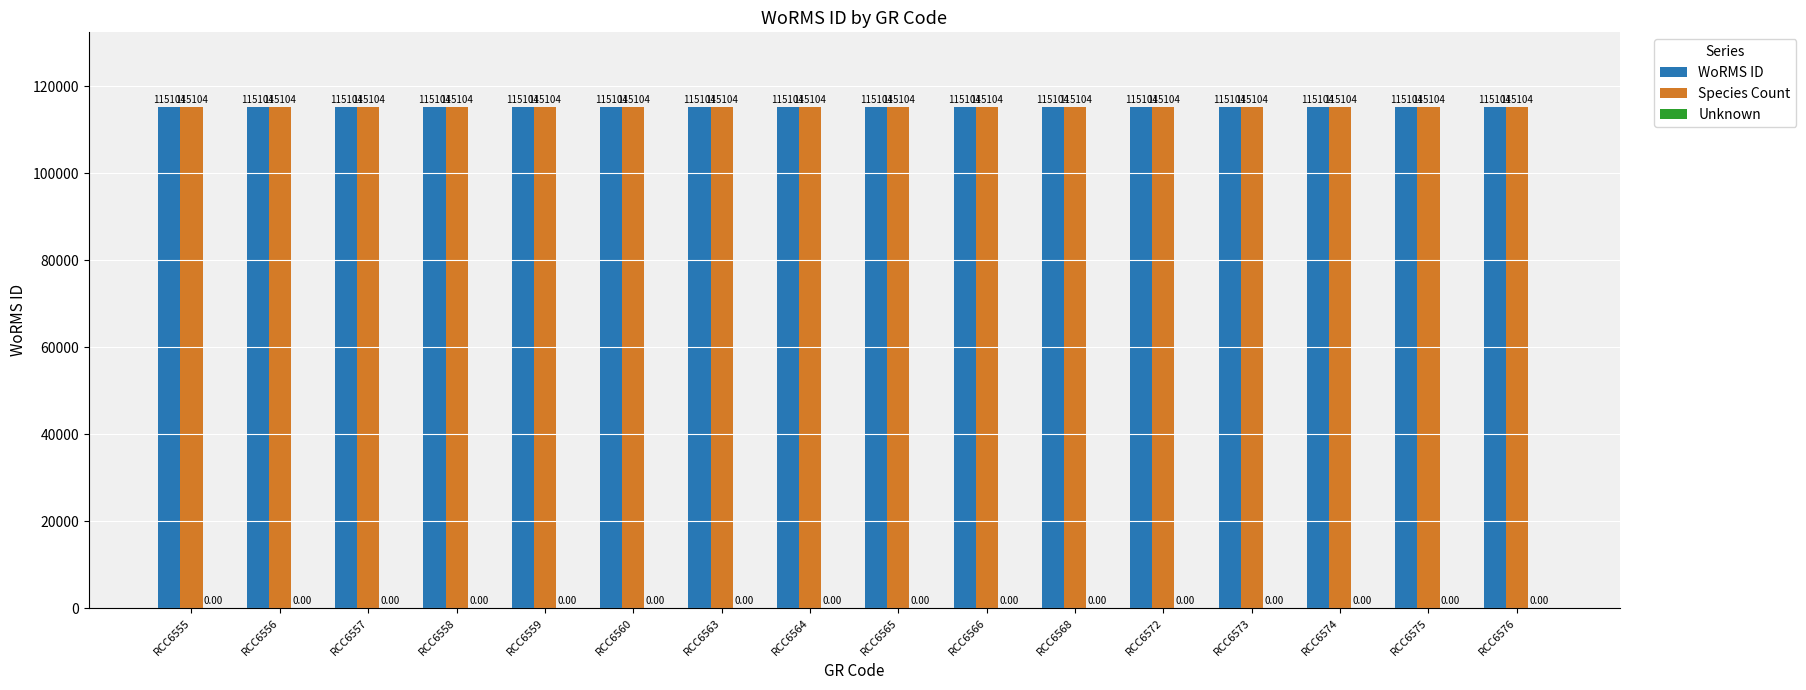

At which category does the chart reach its peak across all series?

RCC6555